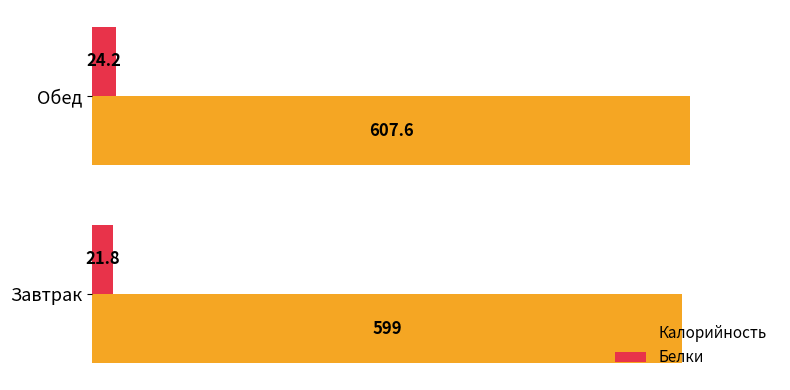

Which category has the highest value across all series?

Обед